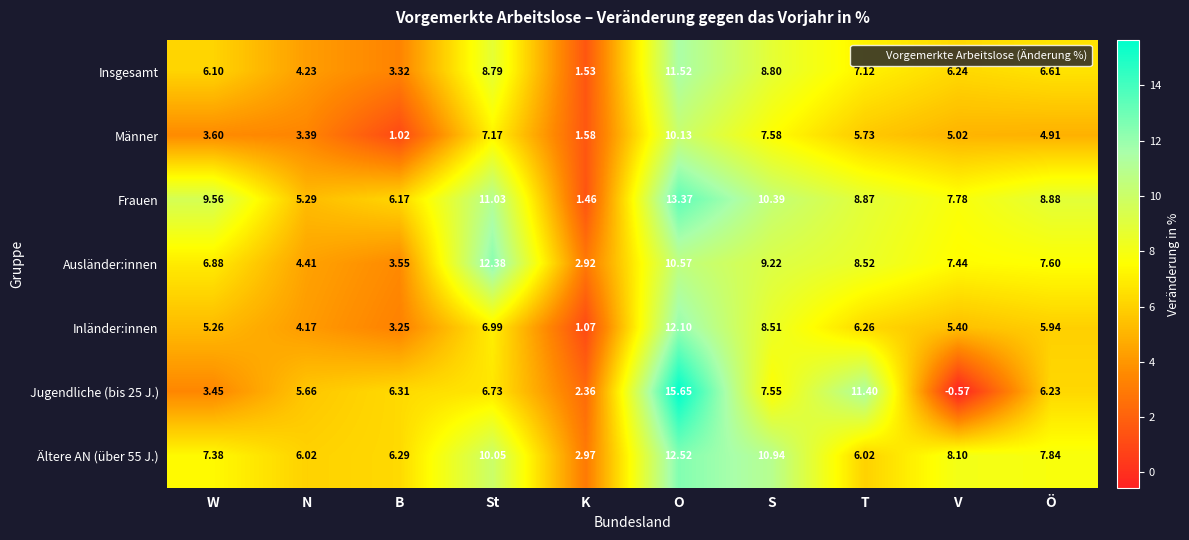

Rank the series by their maximum value, from highest to lowest.

Jugendliche (bis 25 J.), Frauen, Ältere AN (über 55 J.), Ausländer:innen, Inländer:innen, Insgesamt, Männer